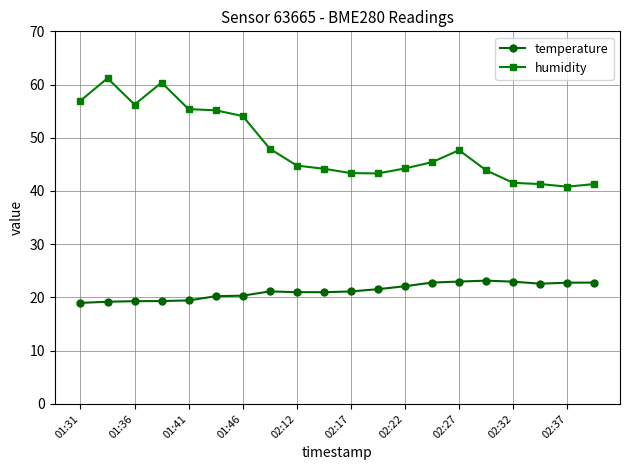

What is the minimum value for humidity?

40.8